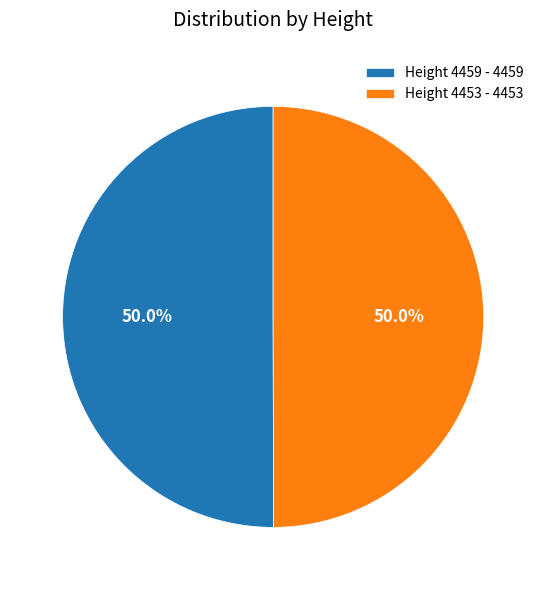

How many segments does this pie chart have?

2